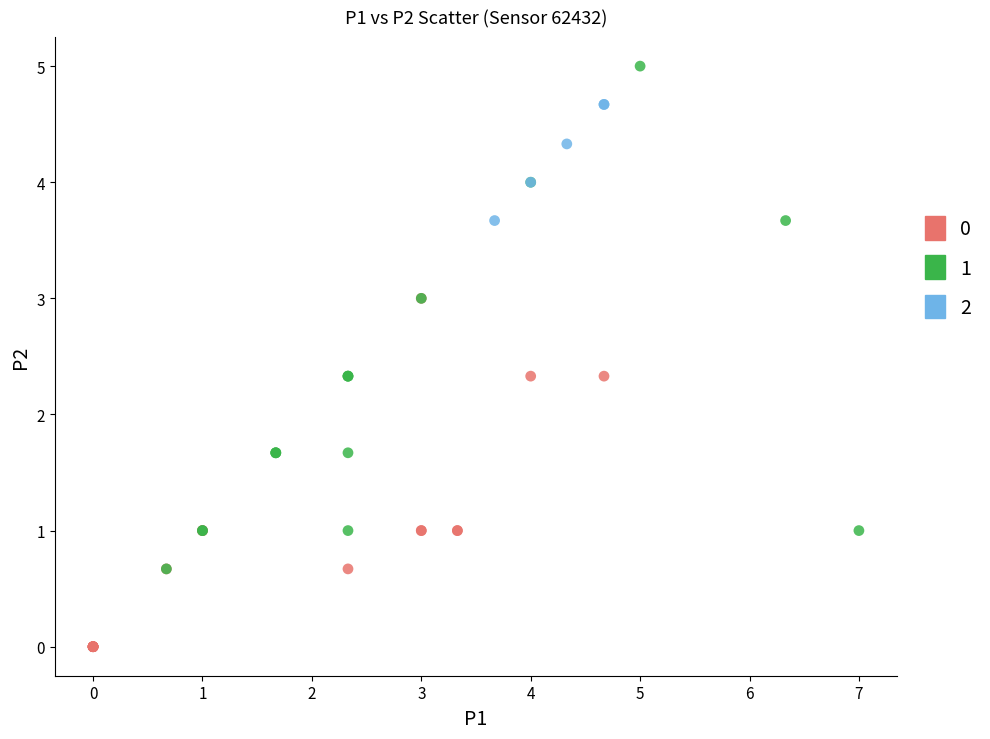

Which series reaches the maximum Y coordinate?

1